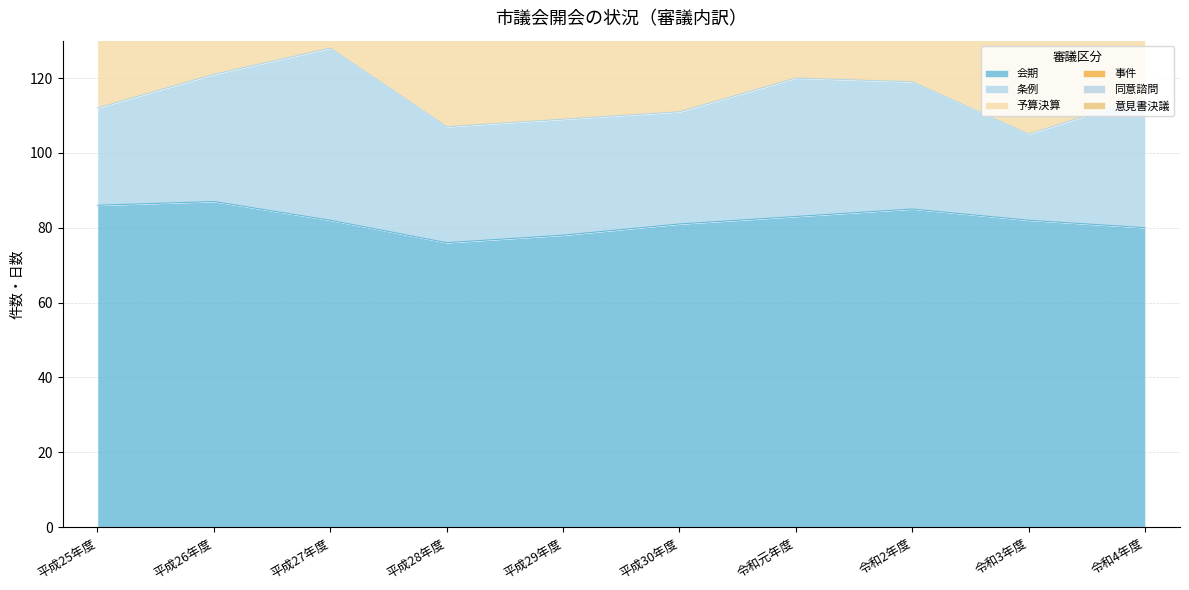

True or false: 同意諮問 and 予算決算 cross at least once.

False